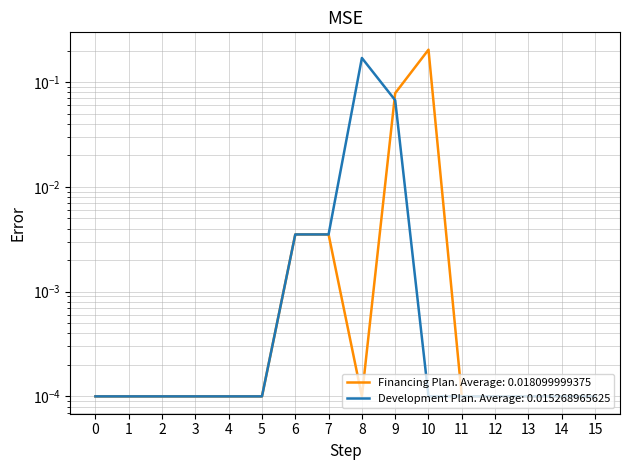

Reading left to right, list all the values displayed in this chart.

0.0	0.0	0.0	0.0	0.0	0.0	0.0	0.0	0.2	0.1	0.0	0.0	0.0	0.0	0.0	0.0